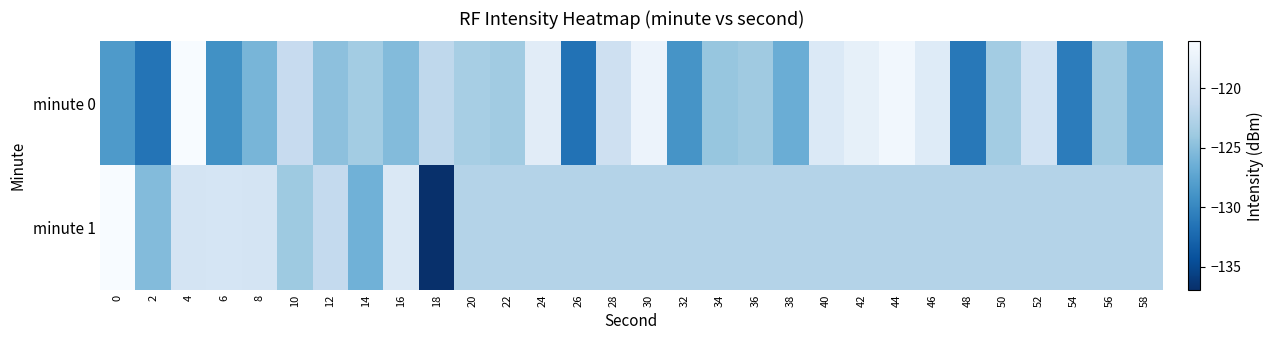

Rank the series by their maximum value, from highest to lowest.

minute 0, minute 1